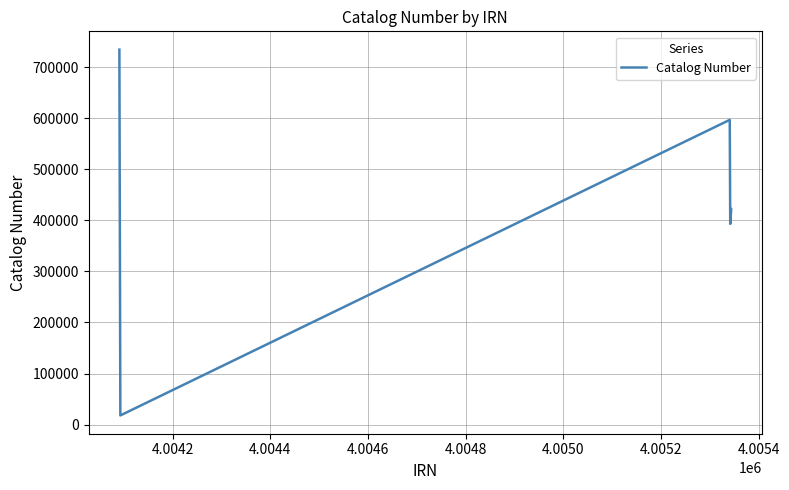

Reading left to right, list all the values displayed in this chart.

734734	17841	597109	393187	422595	423003